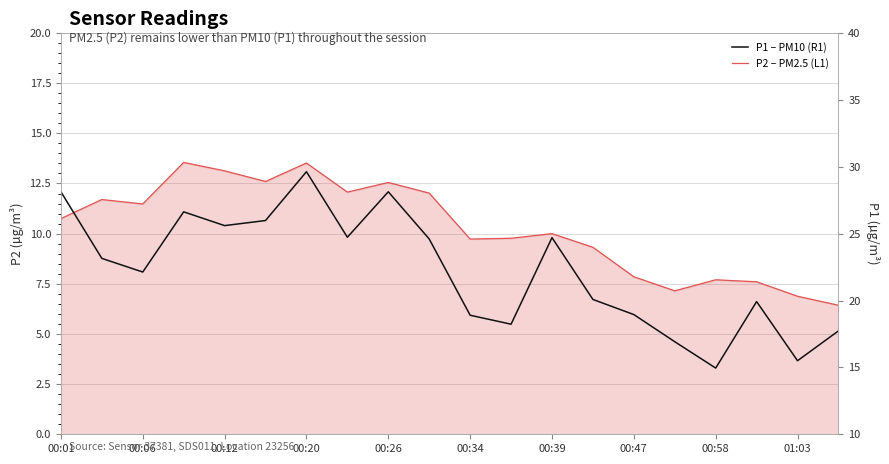

What is the difference between the P1 – PM10 (R1) values at 19 and 12?

7.0